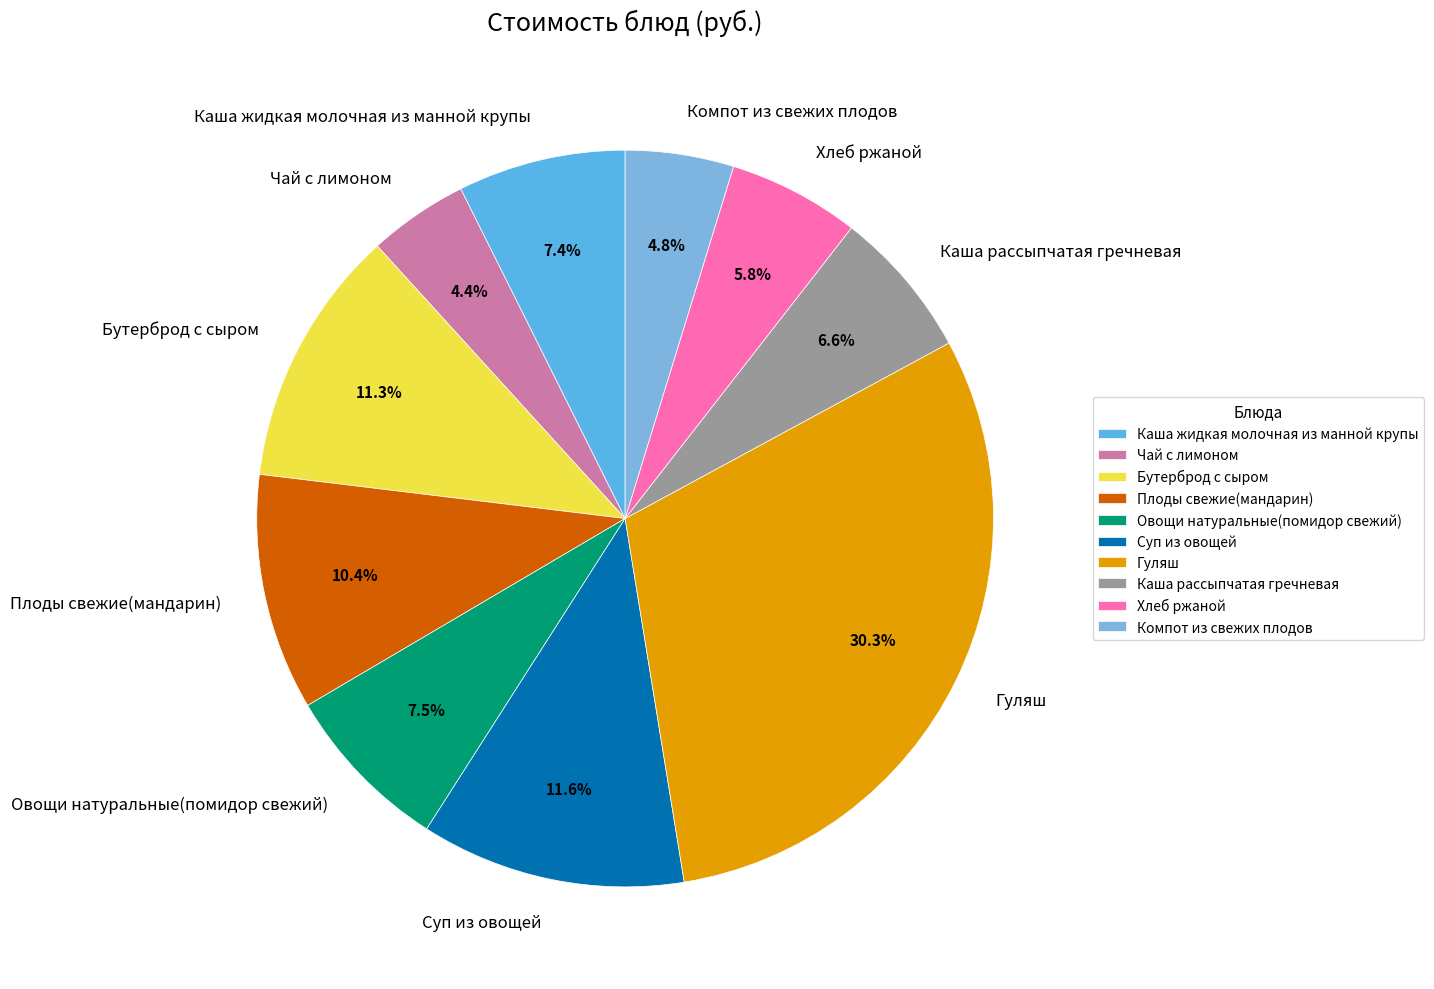

What is the largest slice in the pie chart?

Гуляш